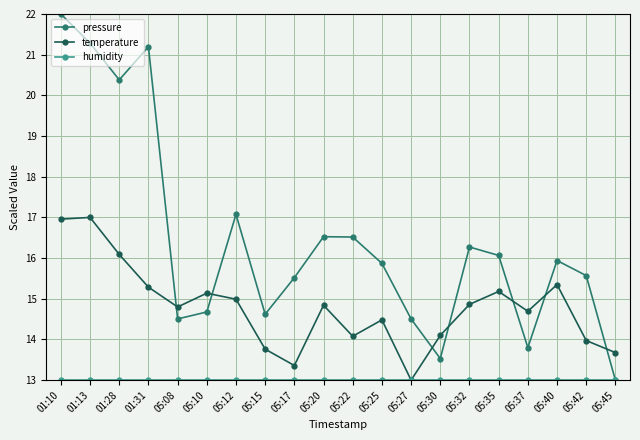

True or false: pressure has a value of 13.0 at 05:45.

True